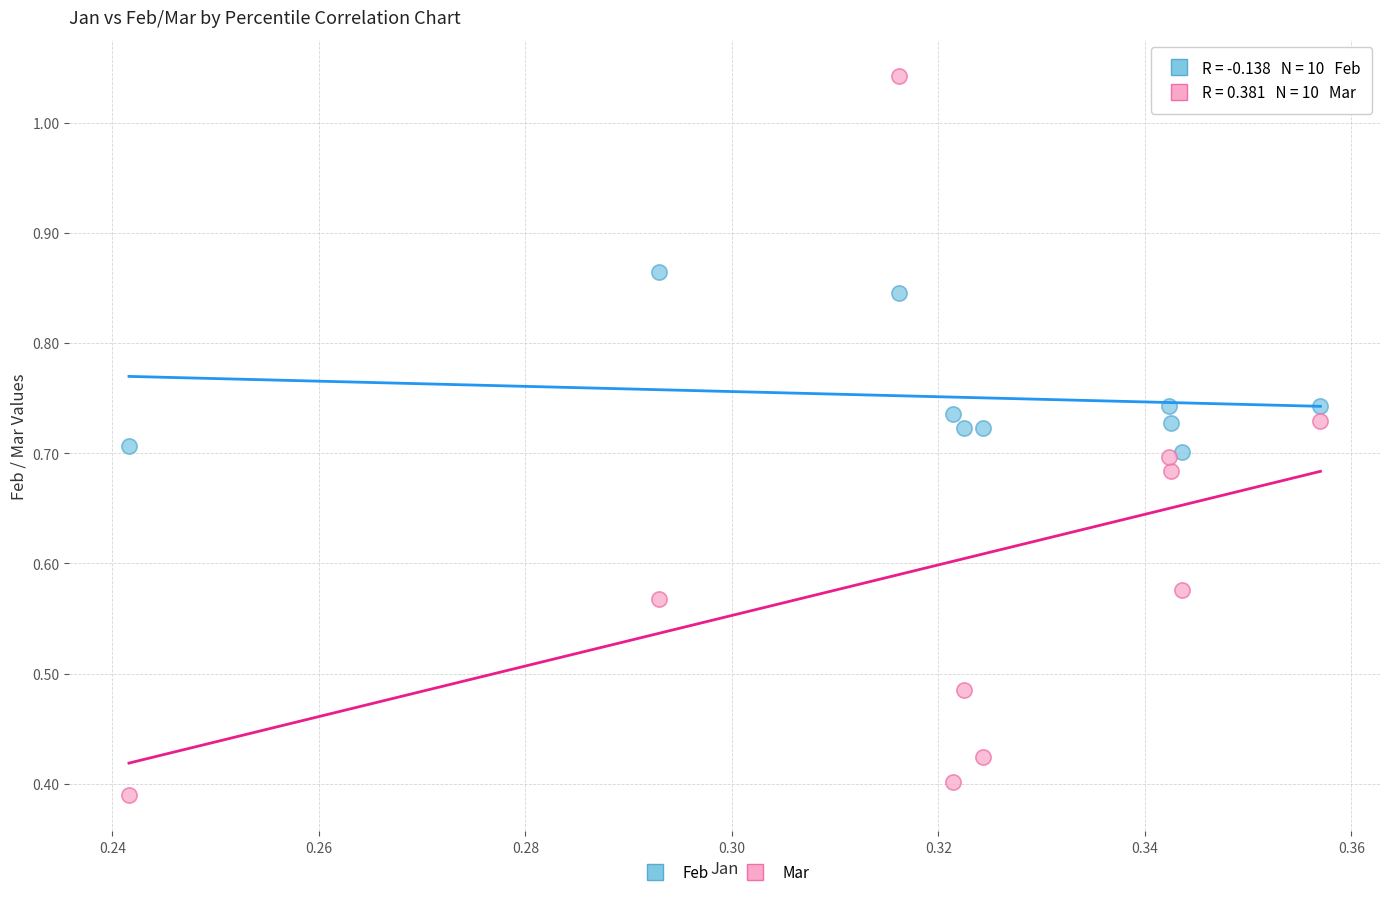

What are all the series names shown in the legend?

Feb, Mar